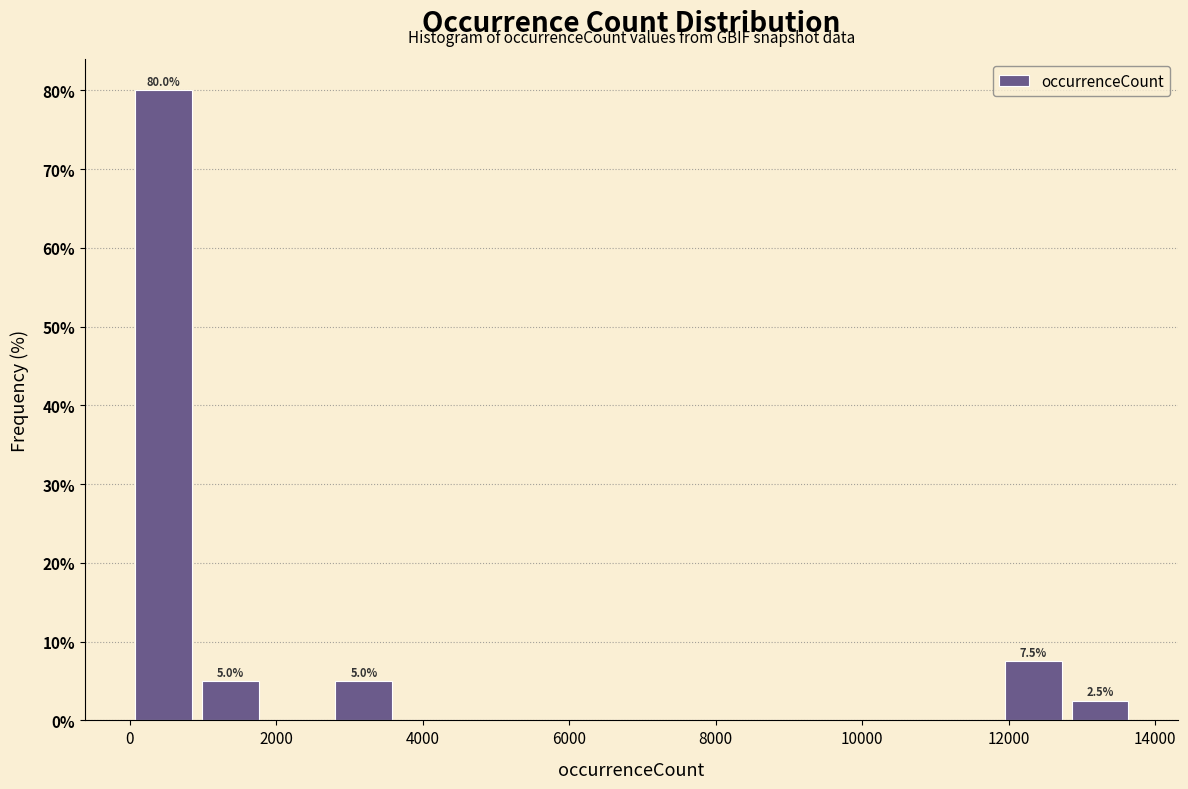

Over which range of the x-axis is the bar tallest?

0 to 1000